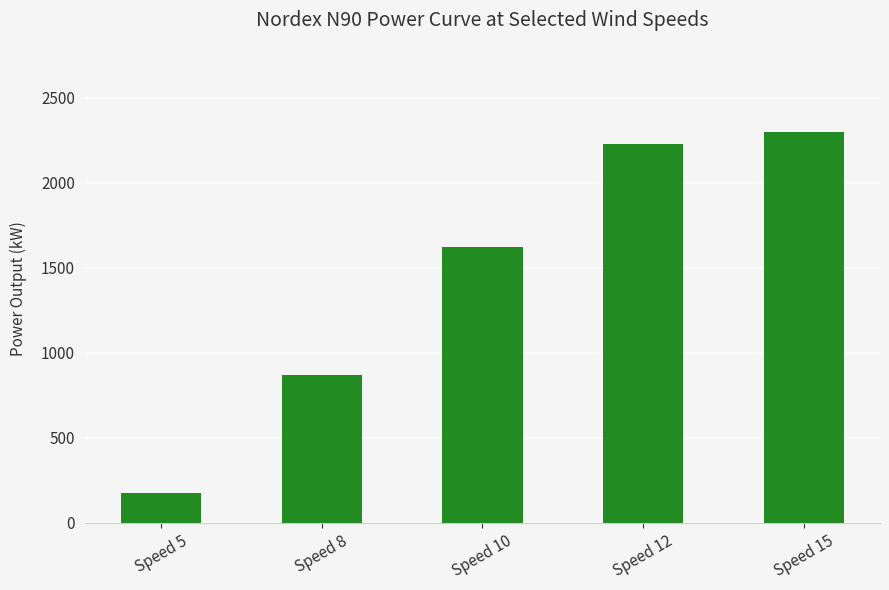

The chart shows a value of 2300 at Speed 15. True or false?

True